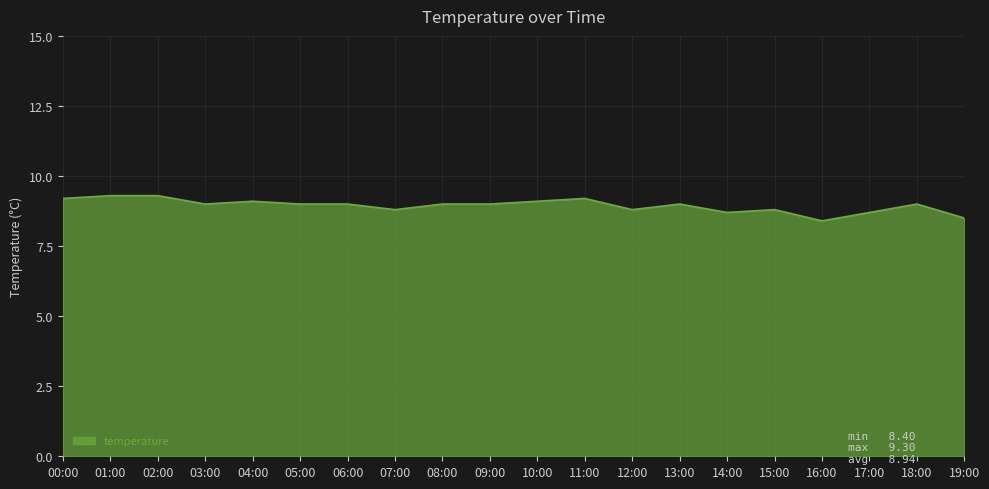

Which has a higher value, 12:00 or 00:00?

00:00